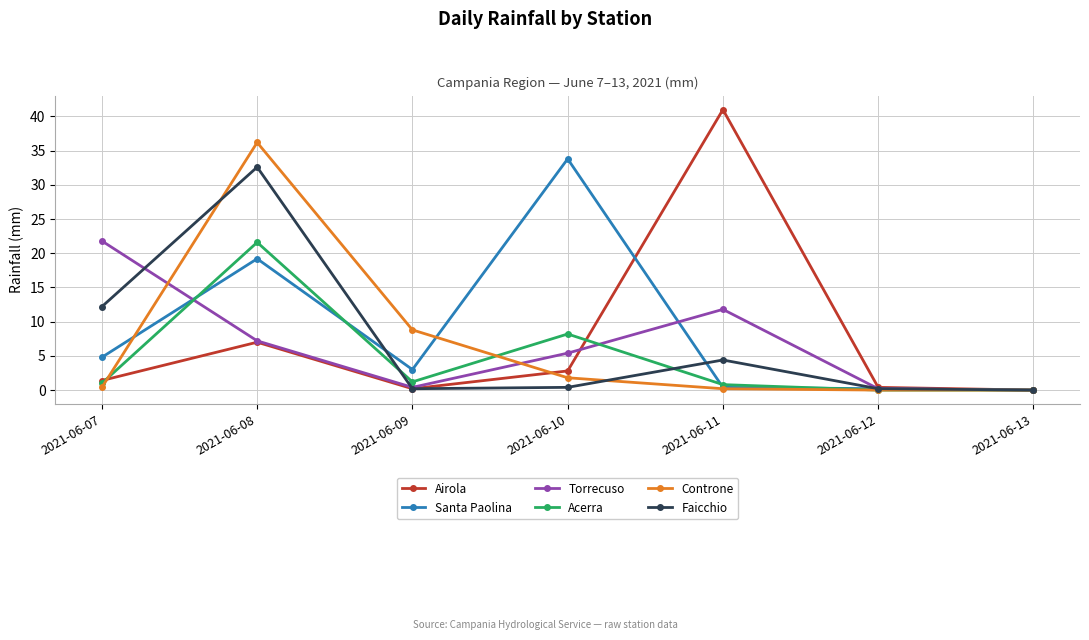

How many categories are shown in the chart?

7